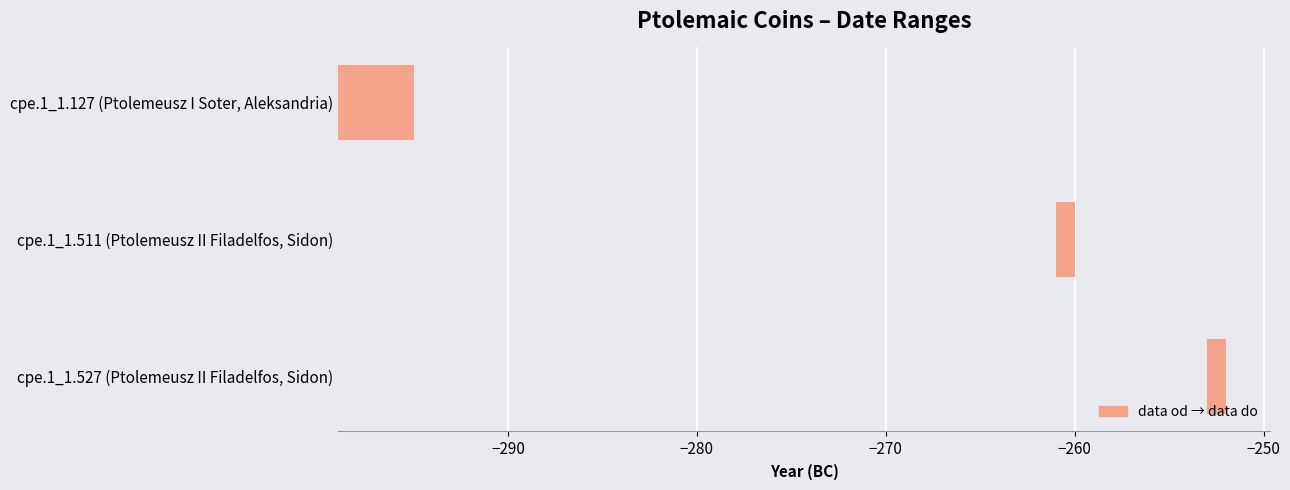

Between cpe.1_1.527 (Ptolemeusz II Filadelfos, Sidon) and cpe.1_1.511 (Ptolemeusz II Filadelfos, Sidon), which is larger?

cpe.1_1.527 (Ptolemeusz II Filadelfos, Sidon)